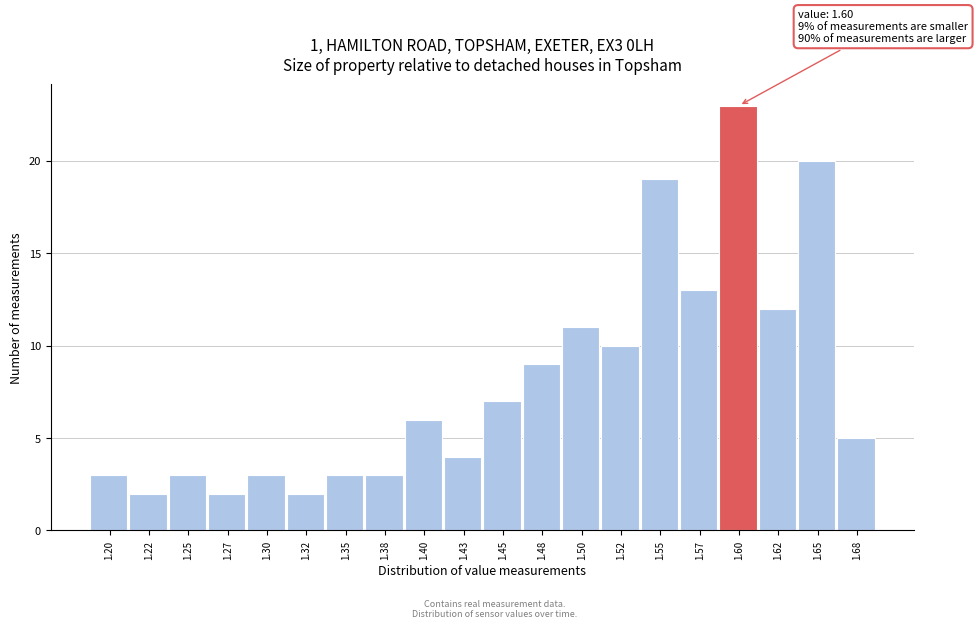

Reading left to right, list all the values displayed in this chart.

3	2	3	2	3	2	3	3	6	4	7	9	11	10	19	13	23	12	20	5